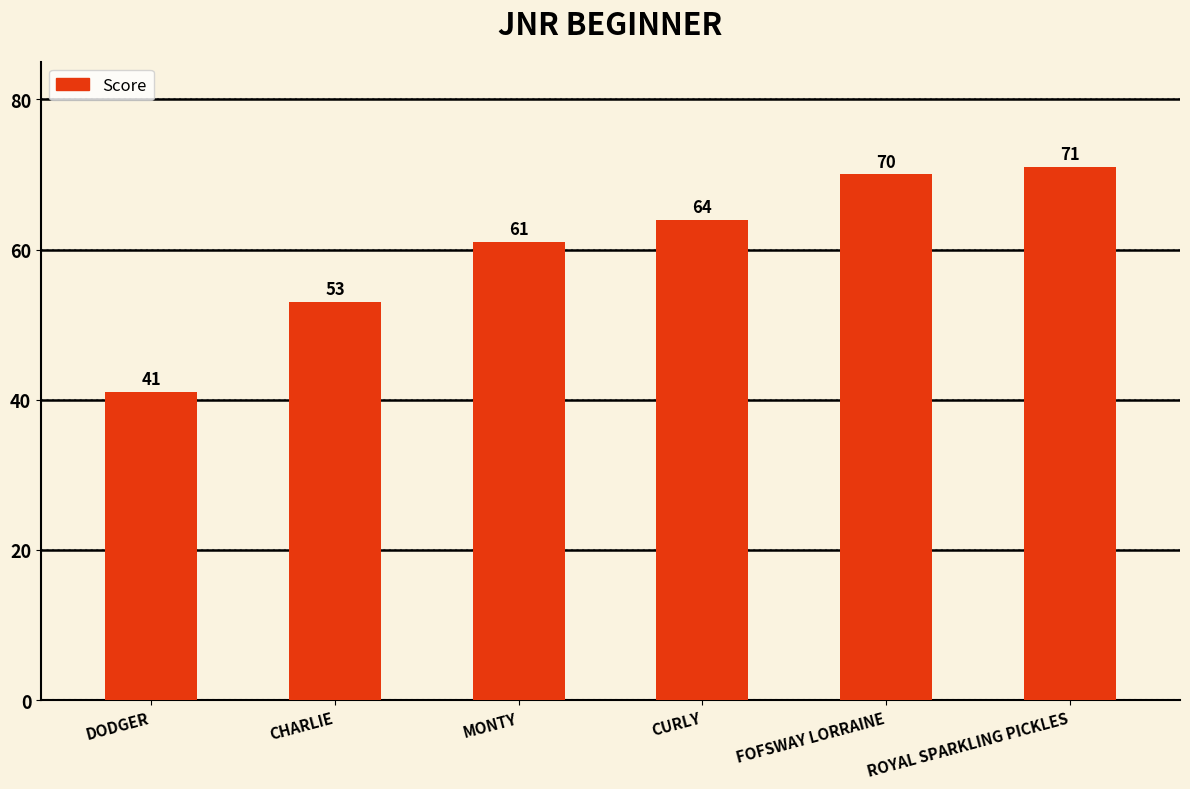

What is the change in value from MONTY to FOFSWAY LORRAINE?

+9